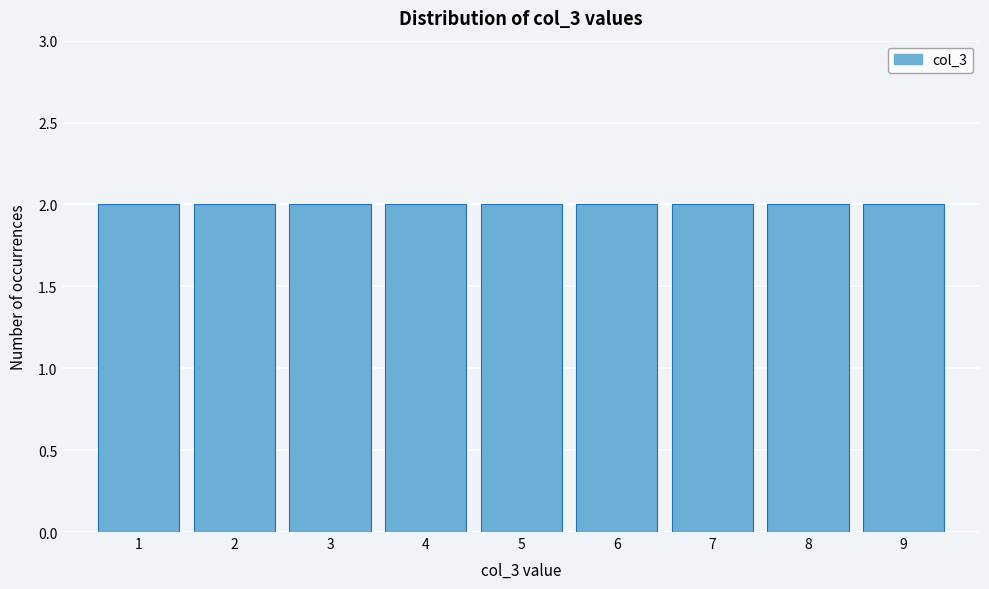

Reading left to right, transcribe this chart: for each bar, give the range it covers on the x-axis and its height. The values are not printed on the chart, so give them approximately, as read against the axis.

0.5 to 1.5: 2
1.5 to 2.5: 2
2.5 to 3.5: 2
3.5 to 4.5: 2
4.5 to 5.5: 2
5.5 to 6.5: 2
6.5 to 7.5: 2
7.5 to 8.5: 2
8.5 to 9.5: 2